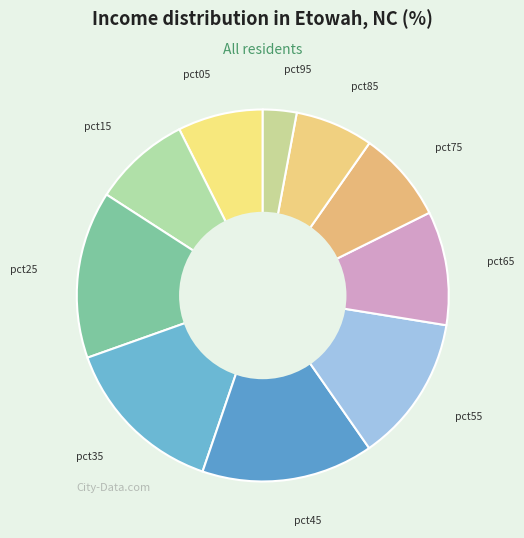

Which category has the smallest portion of the pie?

pct95